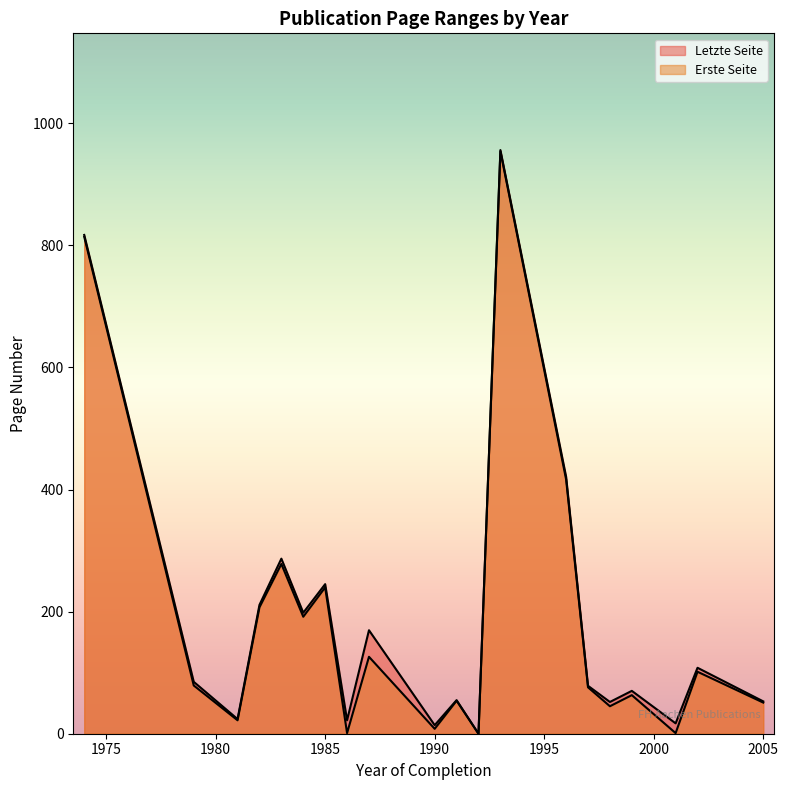

What is the sum of the Erste Seite values at 21 and 16?

471